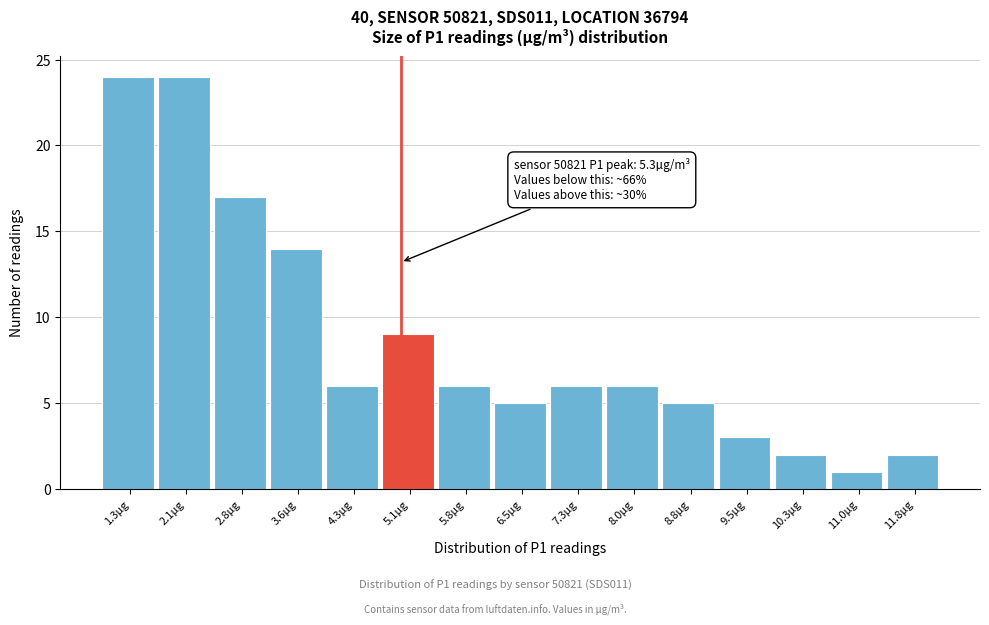

Reading left to right, list all the values displayed in this chart.

1.3µg=24	2.1µg=24	2.8µg=17	3.6µg=14	4.3µg=6	5.1µg=9	5.8µg=6	6.5µg=5	7.3µg=6	8.0µg=6	8.8µg=5	9.5µg=3	10.3µg=2	11.0µg=1	11.8µg=2